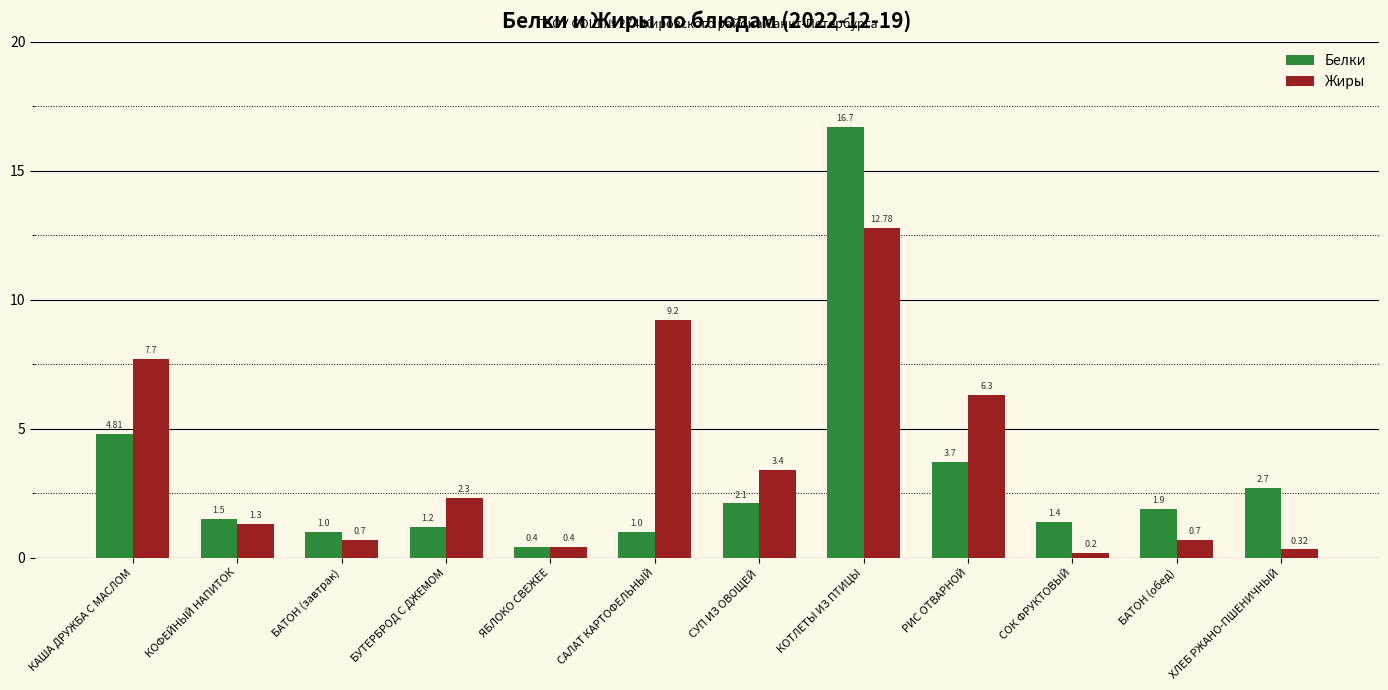

Rank the series by their maximum value, from highest to lowest.

Белки, Жиры